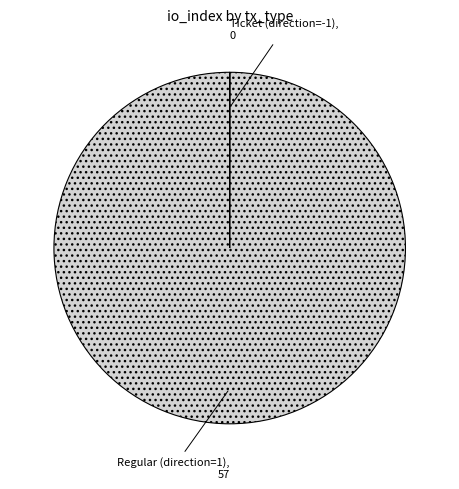

Which slice is the largest?

Regular (direction=1)